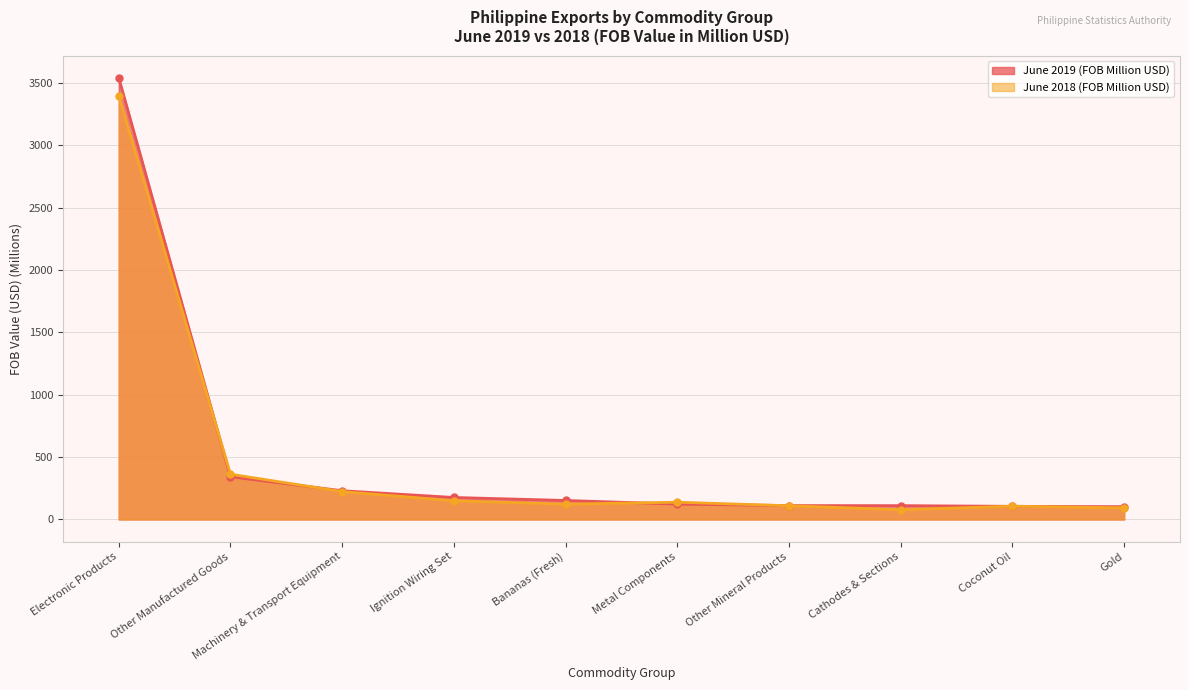

What is the total value across all series at Other Manufactured Goods?

706.0